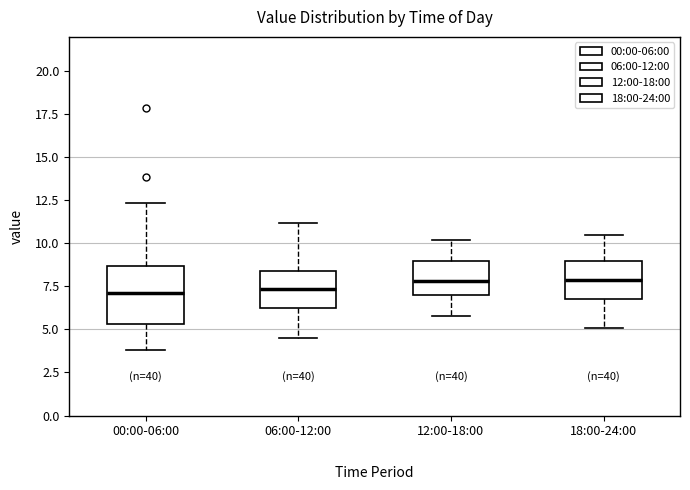

Where does the median line of the box for 12:00-18:00 sit on the y-axis? The values are not printed on the chart, so give them approximately, as read against the axis.

8.0